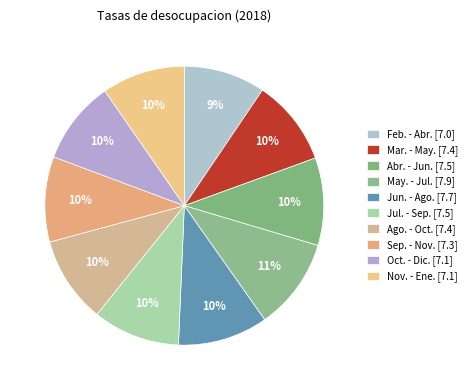

What percentage is NOT represented by Jun. - Ago.?

89.6%